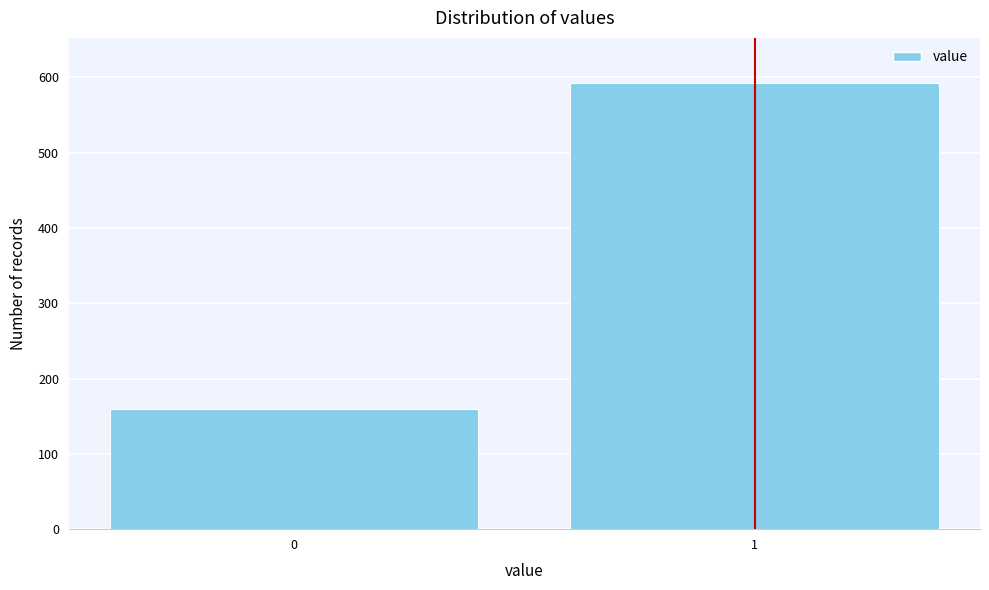

Reading right to left, extract all data points from this chart.

1=593	0=159